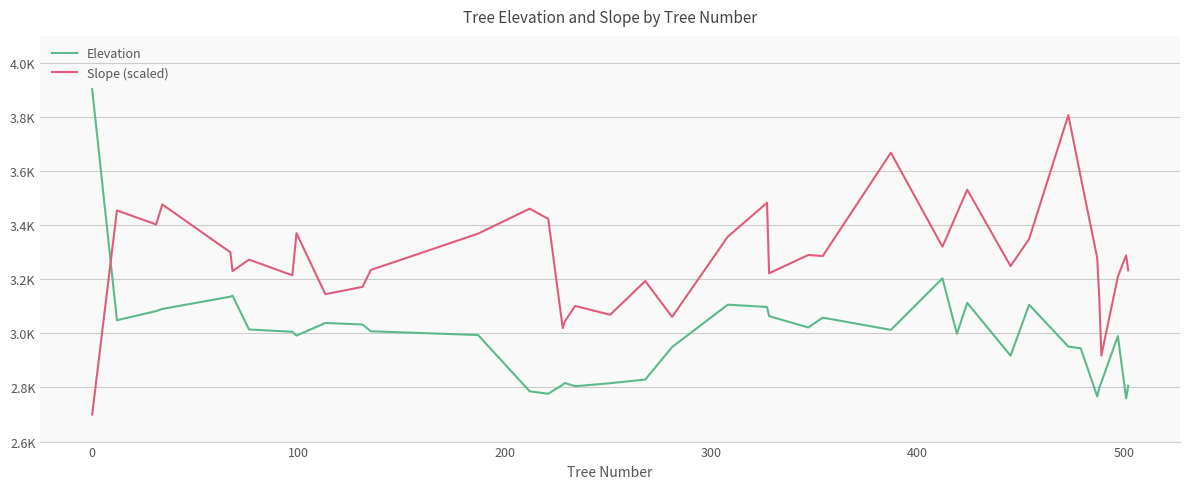

After their last crossing, which series has the higher values: Elevation or Slope (scaled)?

Slope (scaled)